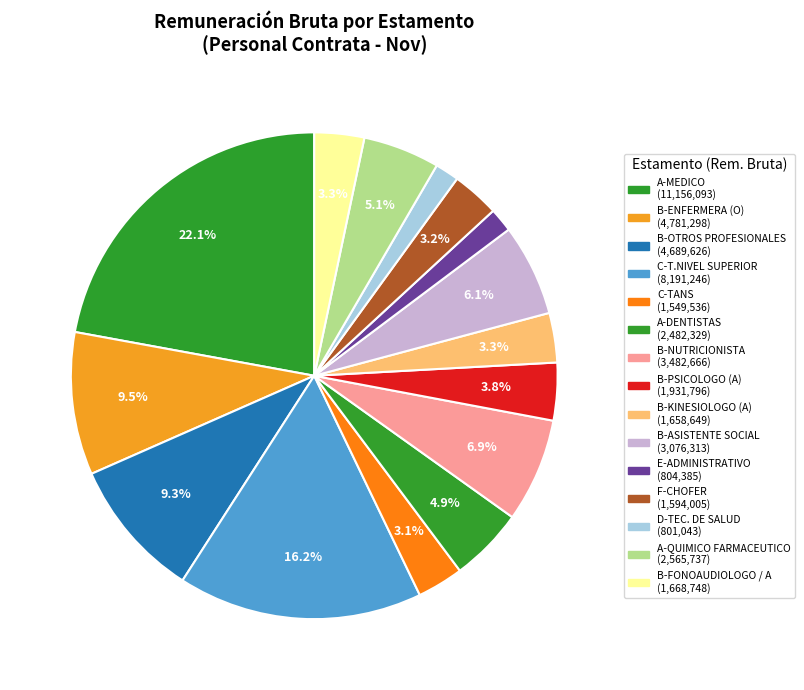

Which slice is the largest?

A-MEDICO